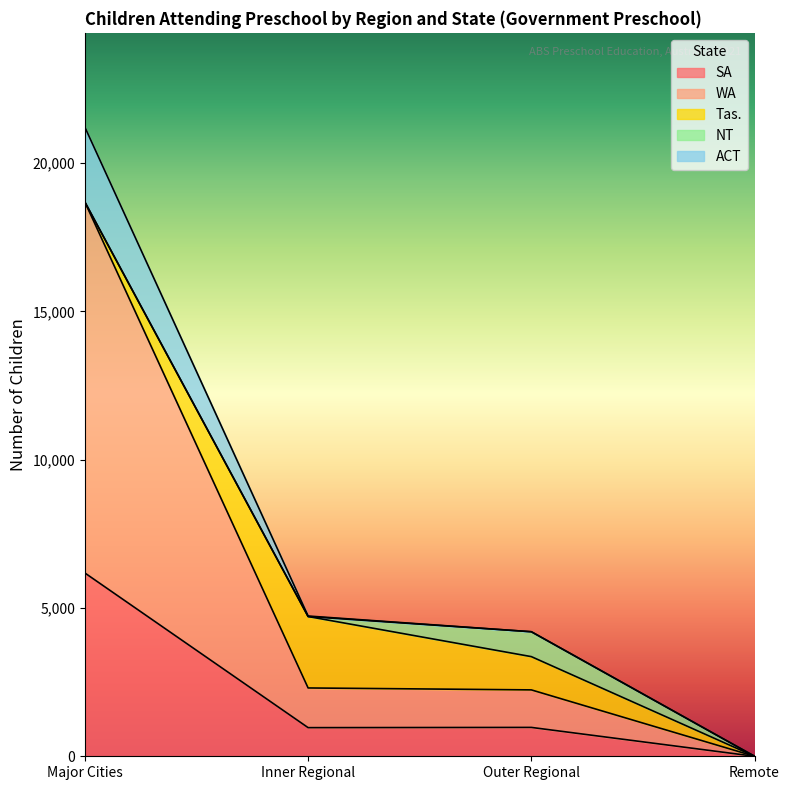

How many lines are shown in the chart?

5